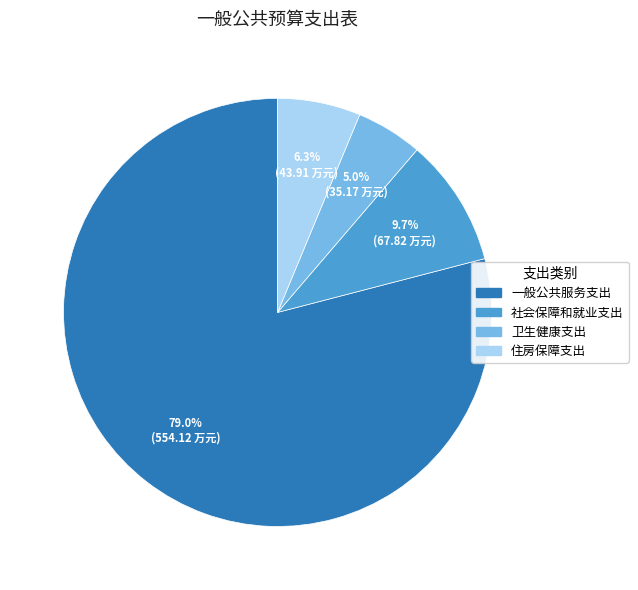

What is the majority slice?

一般公共服务支出